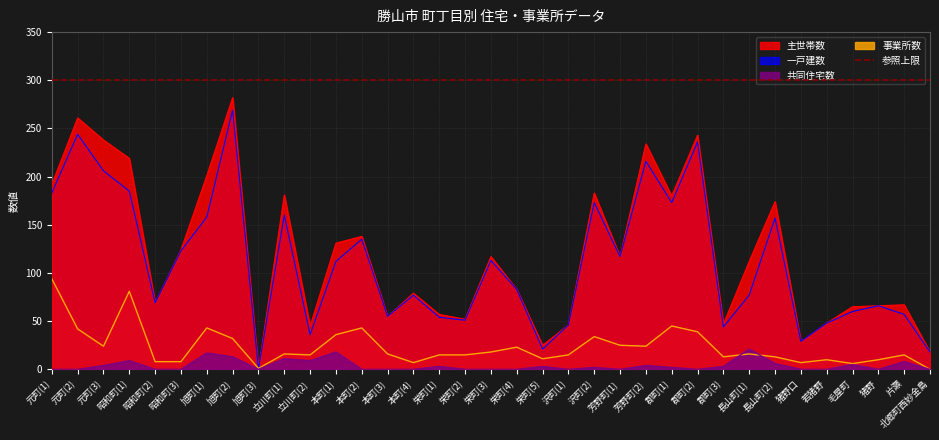

The 事業所数 series shows 15 at 片瀬. True or false?

True